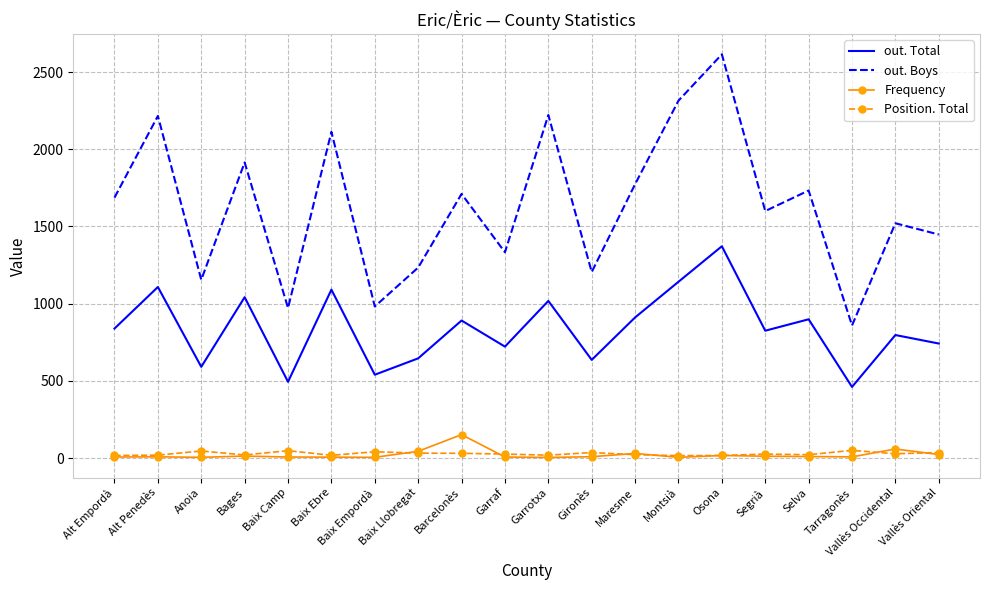

The value of Frequency at Osona is 17. True or false?

True